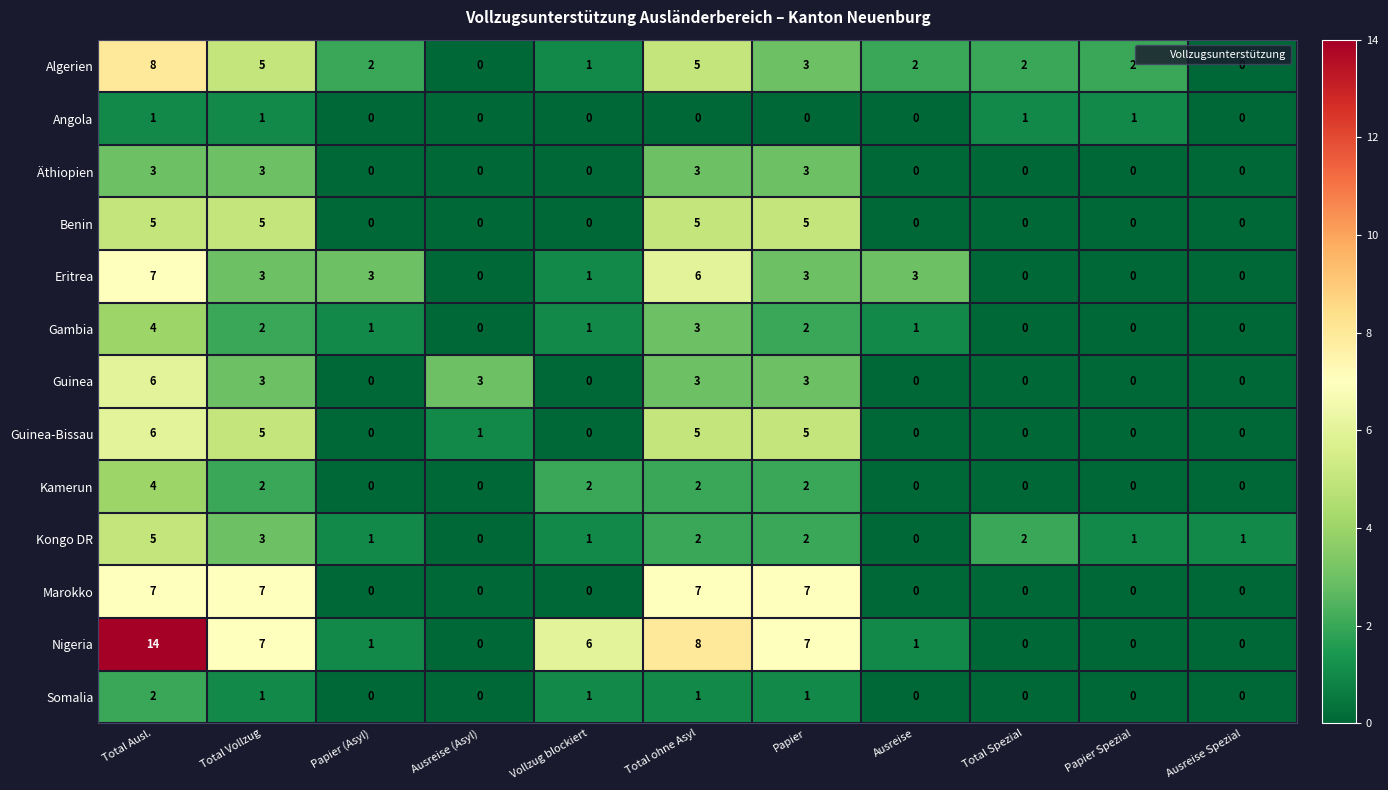

What is the total value across all series at Total ohne Asyl?

50